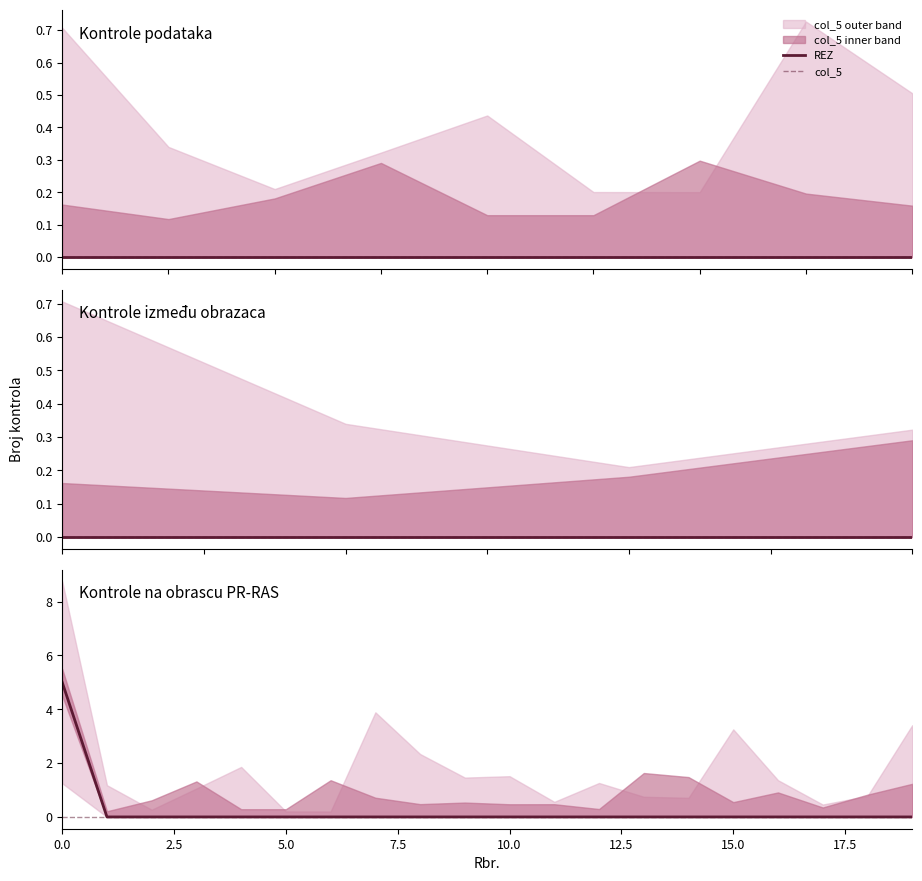

What is the label of the 8th point from the left?

17.5